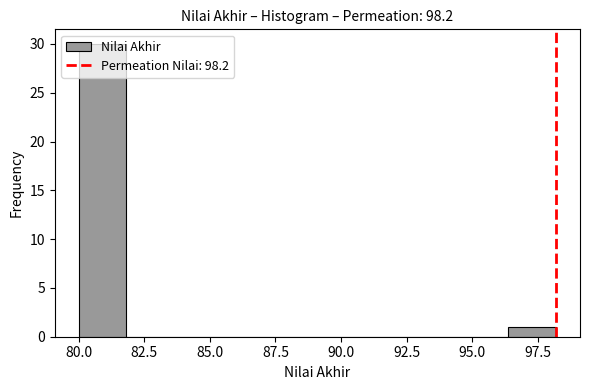

Around what value on the x-axis is the tallest bar? Give the approximate position of its centre, as read against the axis.

81.0